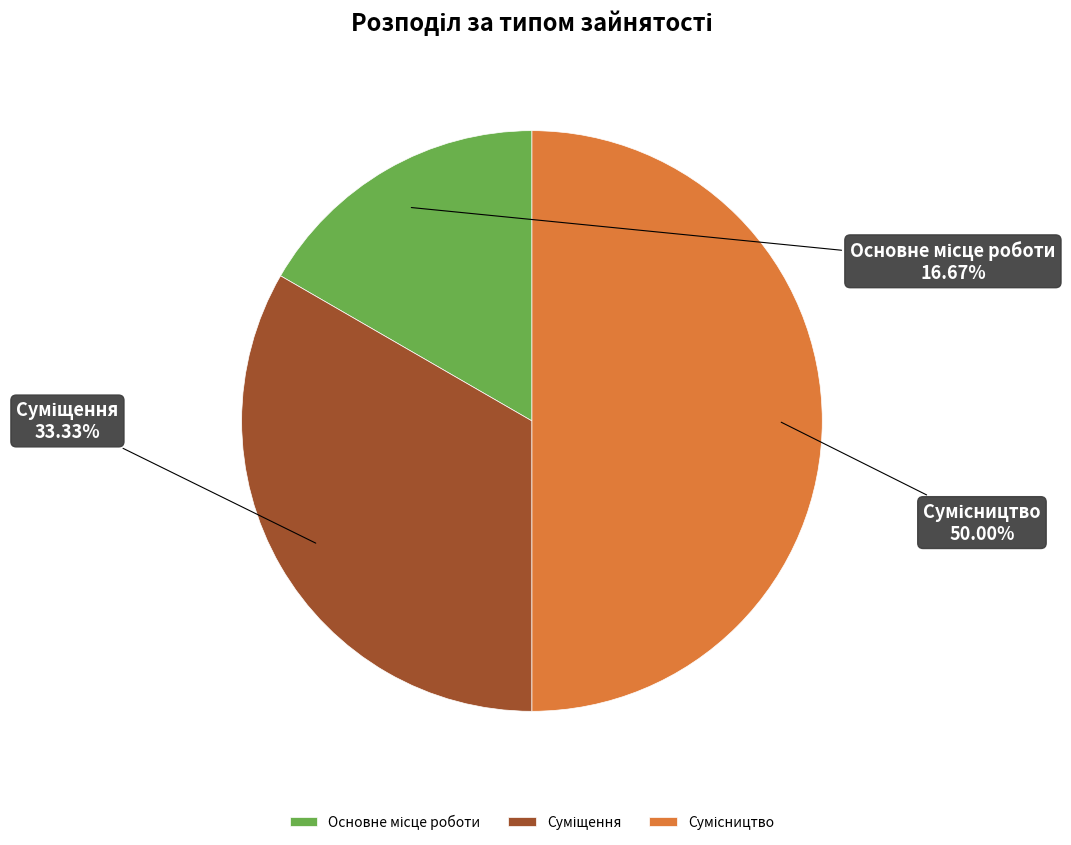

To the nearest percent, what is the difference between the Сумісництво and Основне місце роботи slice percentages?

33%